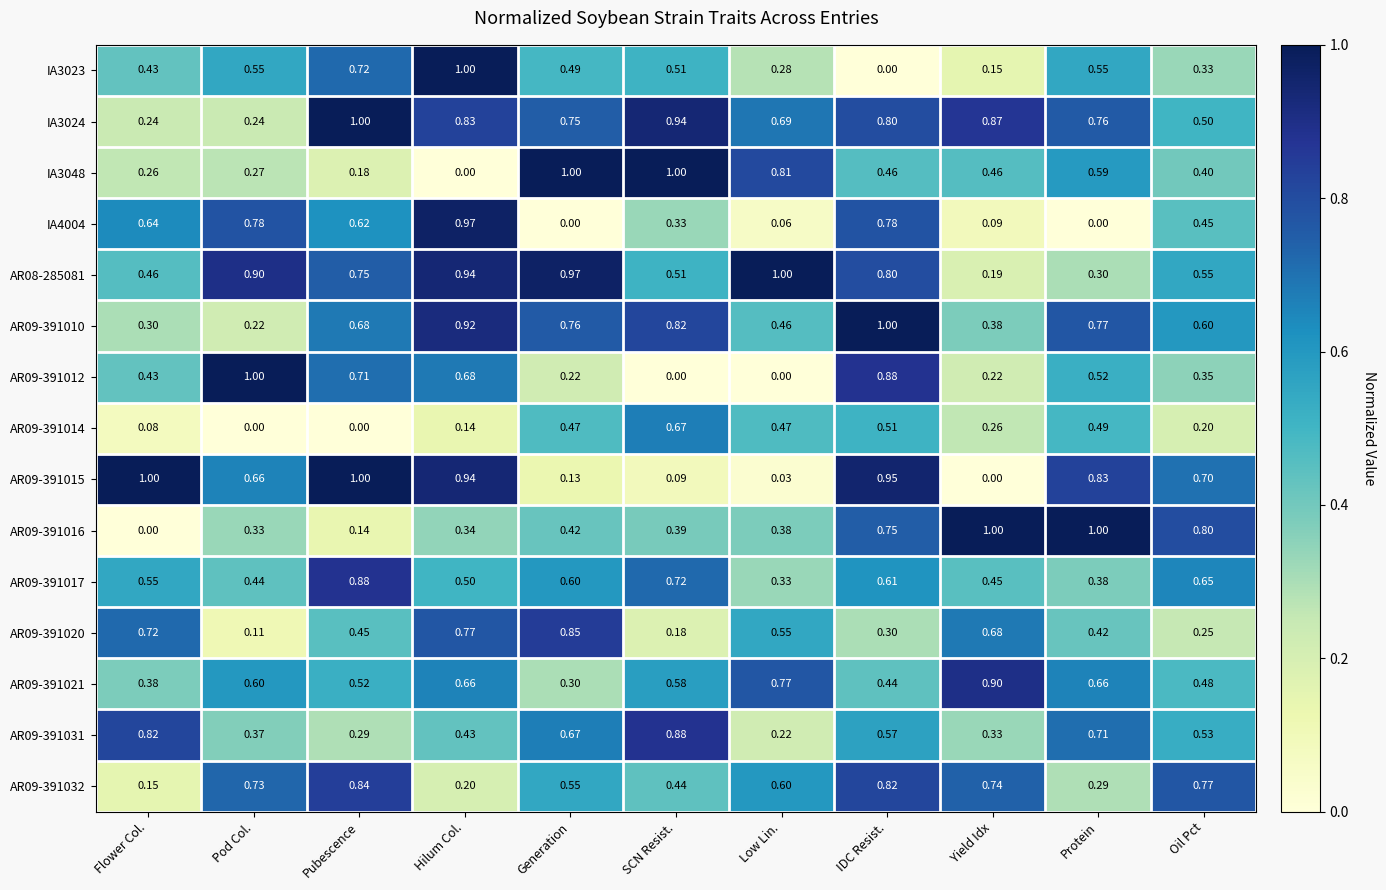

At which label is AR09-391015 closest to 0?

Yield Idx